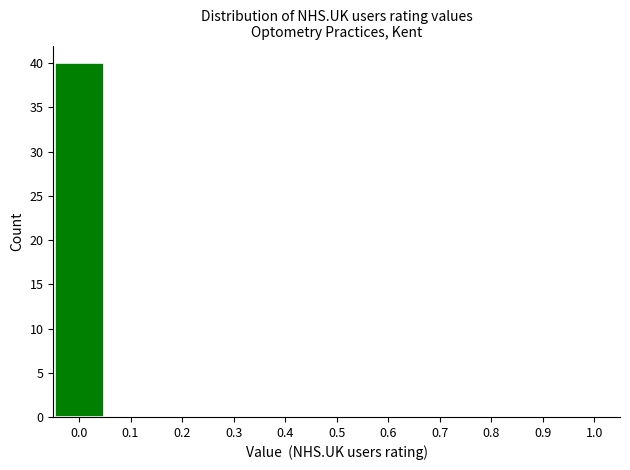

Reading left to right, list every bar in this chart as the range it spans on the x-axis followed by its height. The values are not printed on the chart, so give them approximately, as read against the axis.

-0.05 to 0.05: 40
0.05 to 0.15: 0
0.15 to 0.25: 0
0.25 to 0.35: 0
0.35 to 0.45: 0
0.45 to 0.55: 0
0.55 to 0.65: 0
0.65 to 0.75: 0
0.75 to 0.85: 0
0.85 to 0.95: 0
0.95 to 1.05: 0